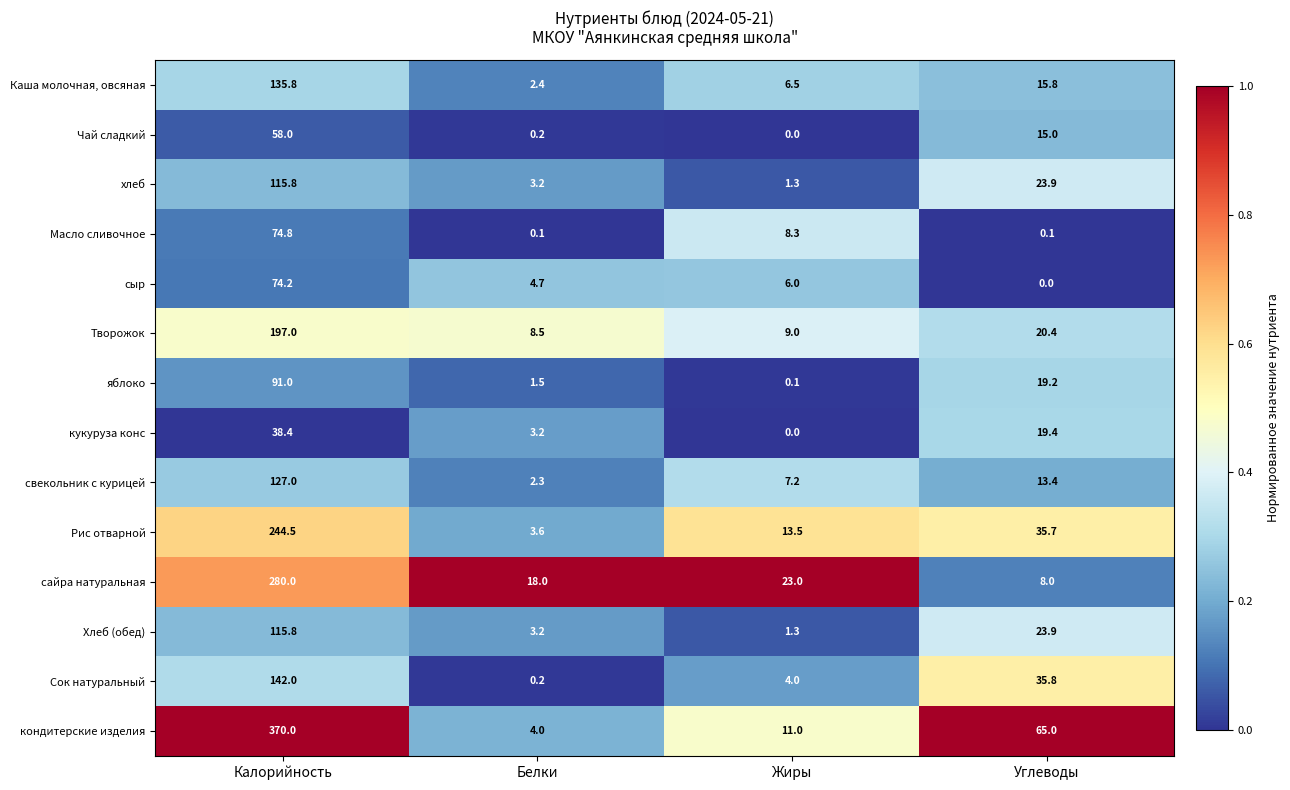

What is the difference between the second highest and minimum values in the Сок натуральный series?

35.6